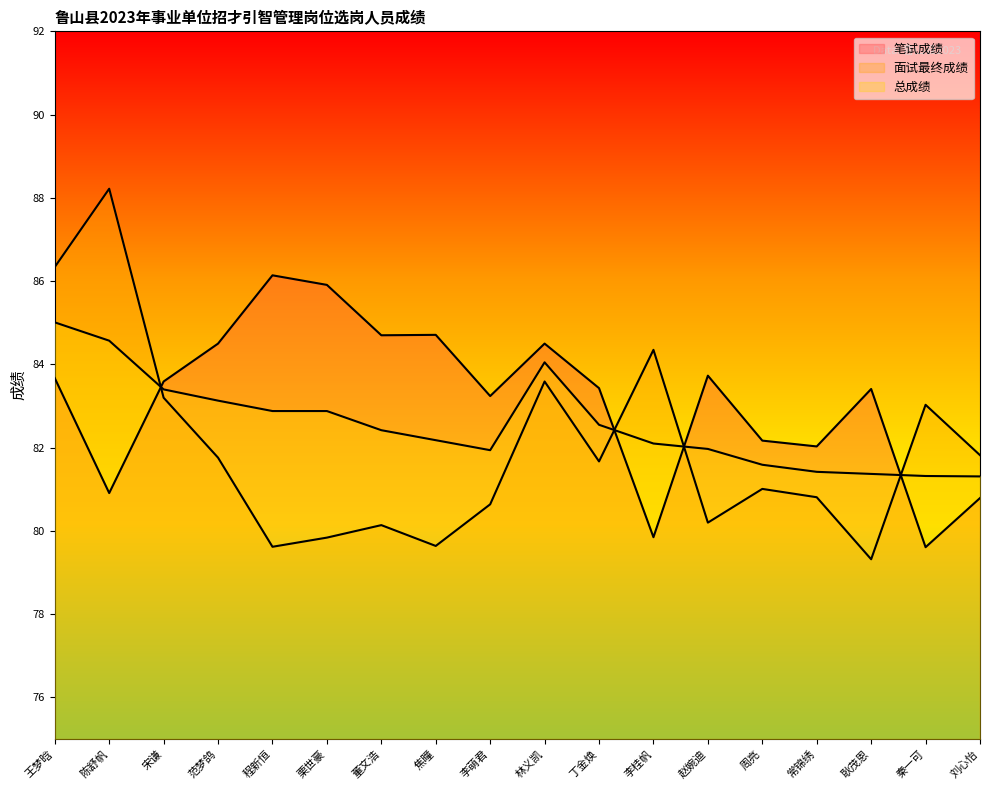

What is the value of the 面试最终成绩 point at the 12th from the left?

84.3